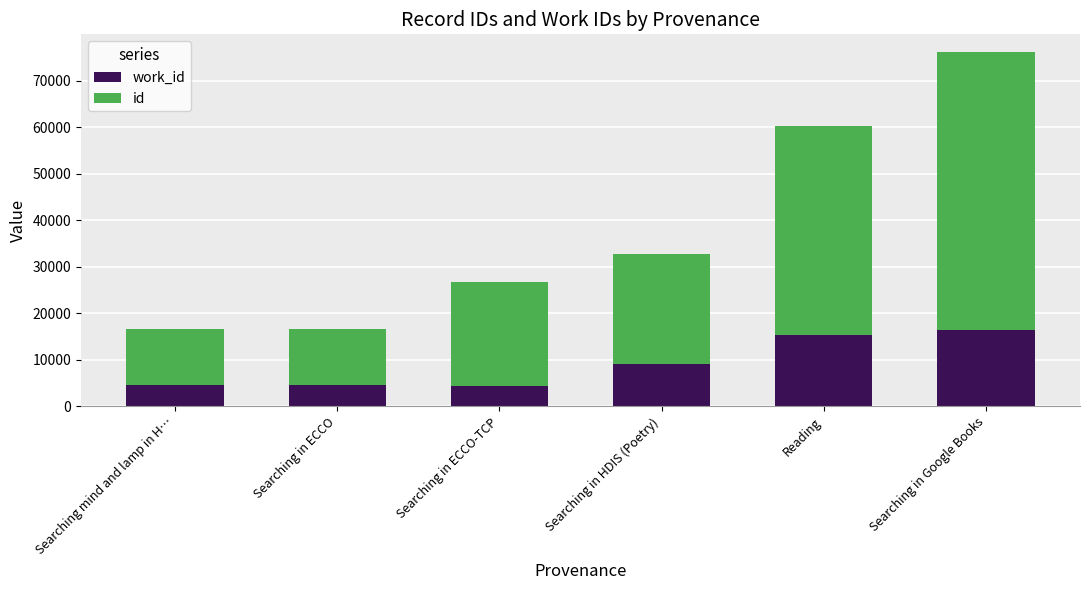

How many distinct data groups are displayed?

2